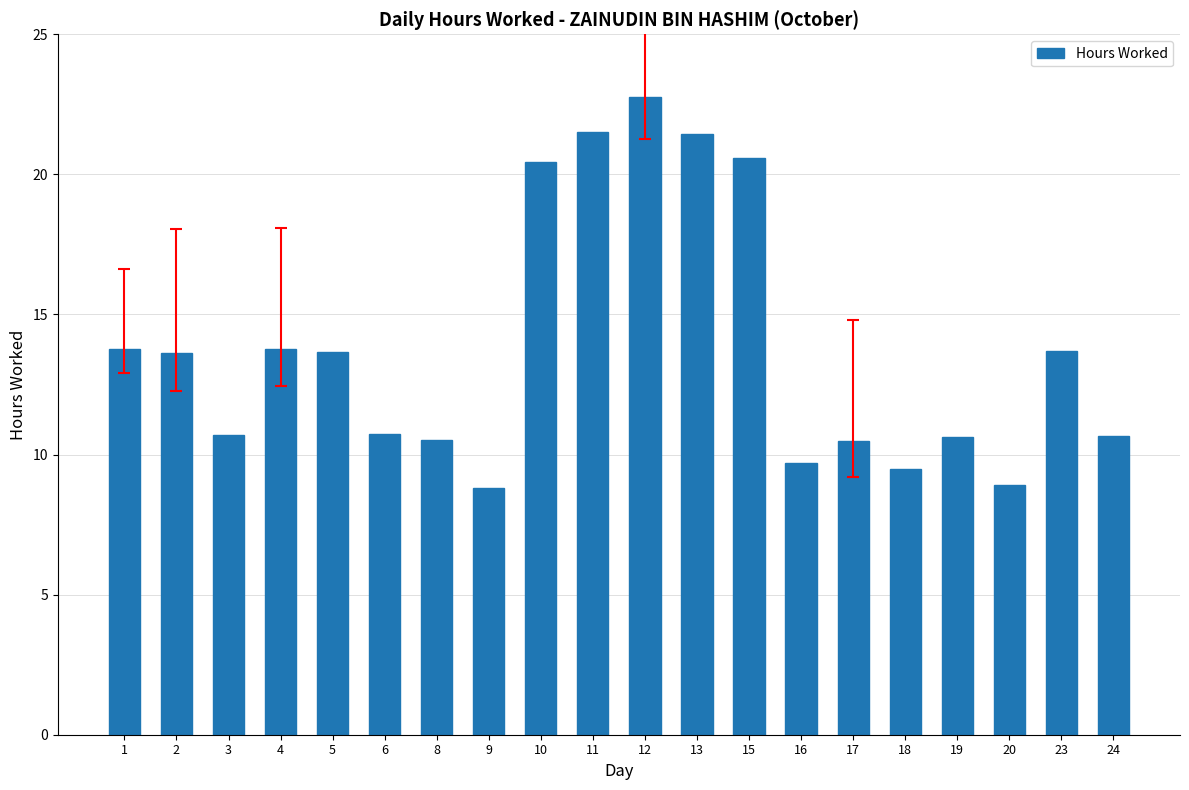

What is the sum of the values at 4 and 17?

24.2